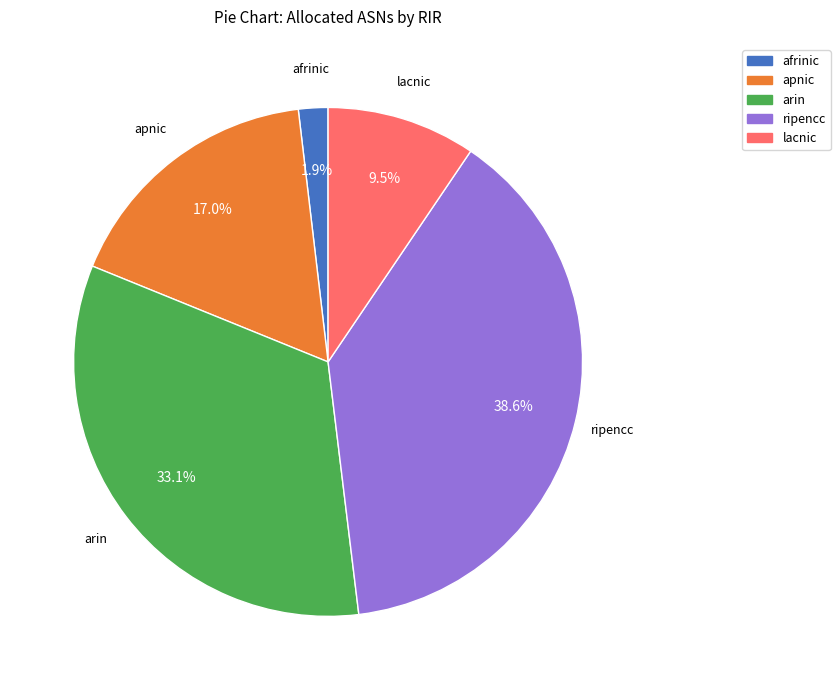

Rank the categories by value from highest to lowest.

ripencc, arin, apnic, lacnic, afrinic